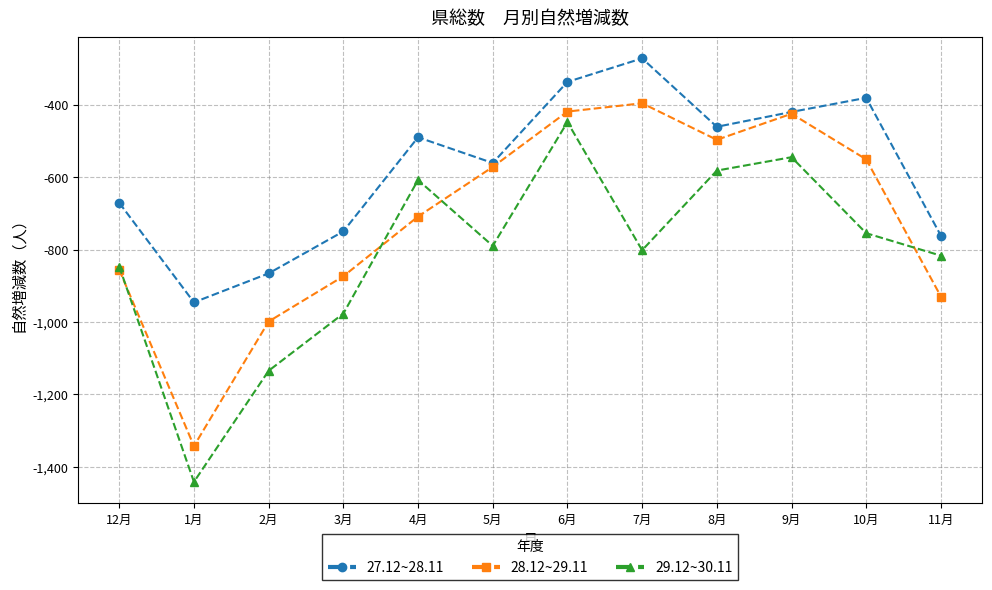

What position from the right is 7月?

5